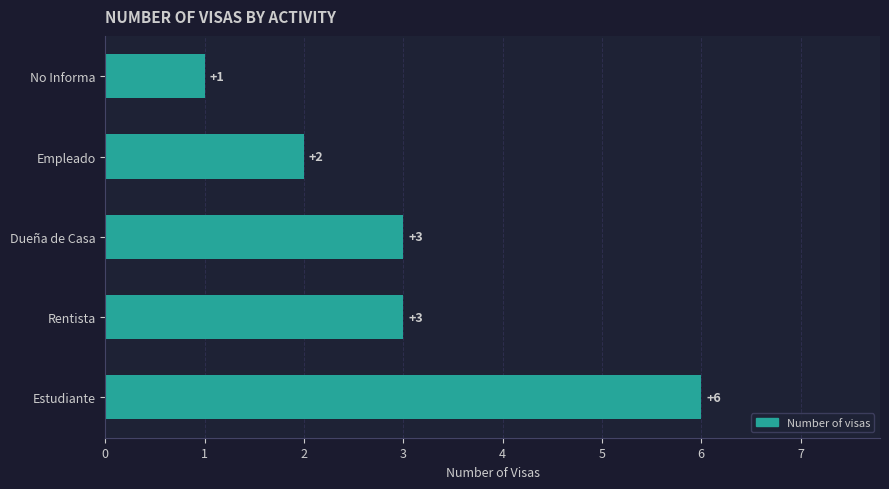

What is the greatest value displayed?

6